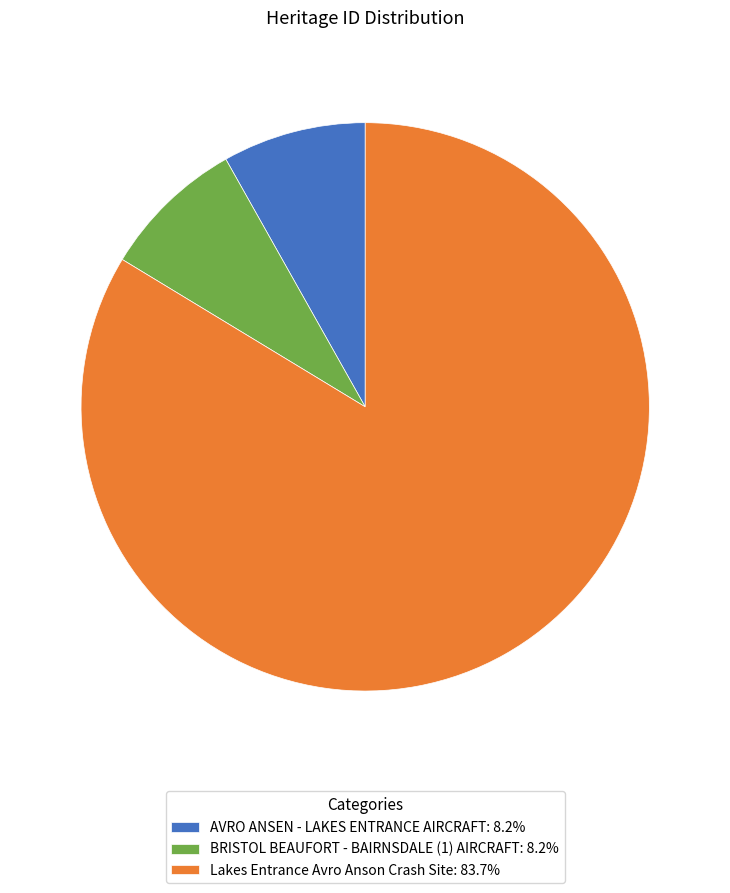

Do AVRO ANSEN - LAKES ENTRANCE AIRCRAFT: 8.2% and Lakes Entrance Avro Anson Crash Site: 83.7% together represent more than half of the pie?

Yes